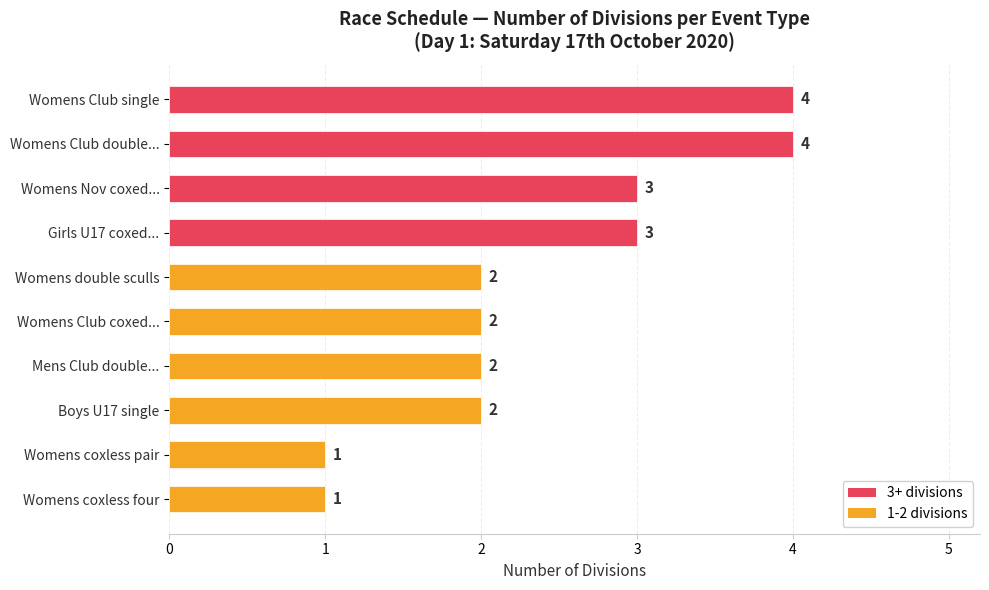

How many bars are there in total?

10